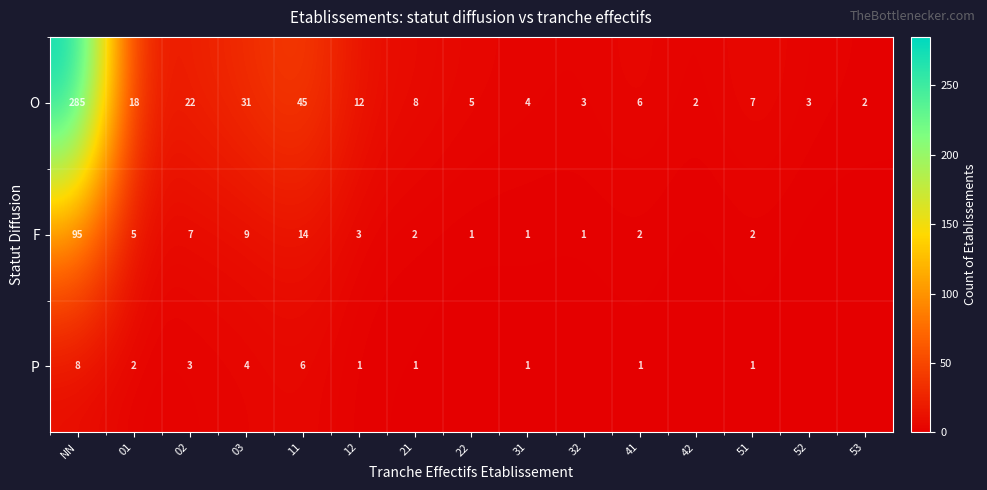

At 02, list the series in order from largest to smallest.

O, F, P